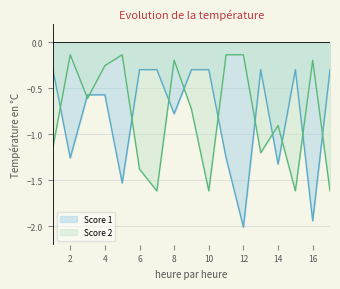

How many categories are shown in the chart?

17